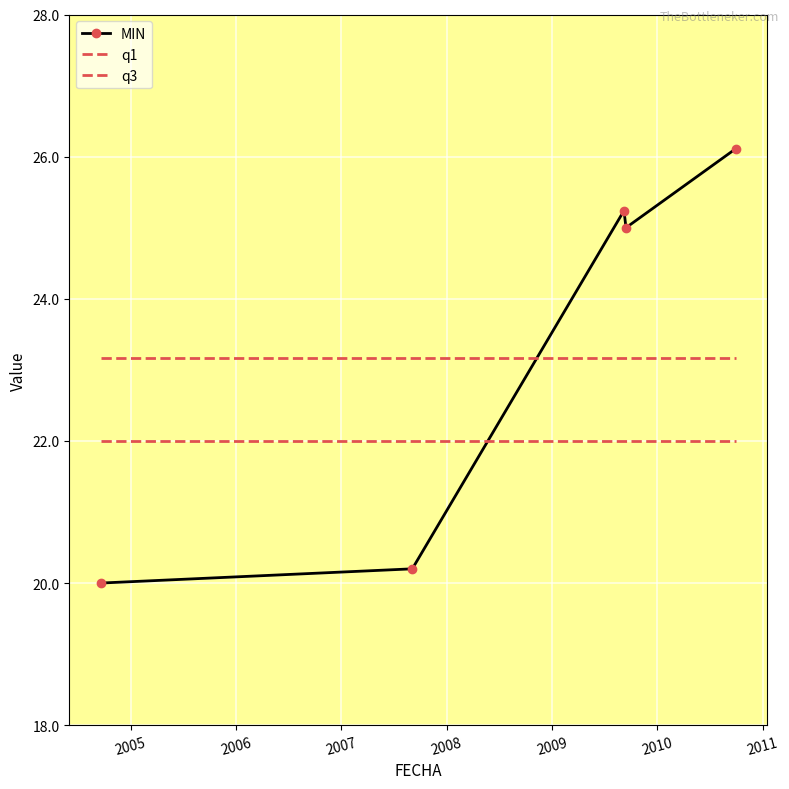

Is this an area chart (filled region under the line)?

No